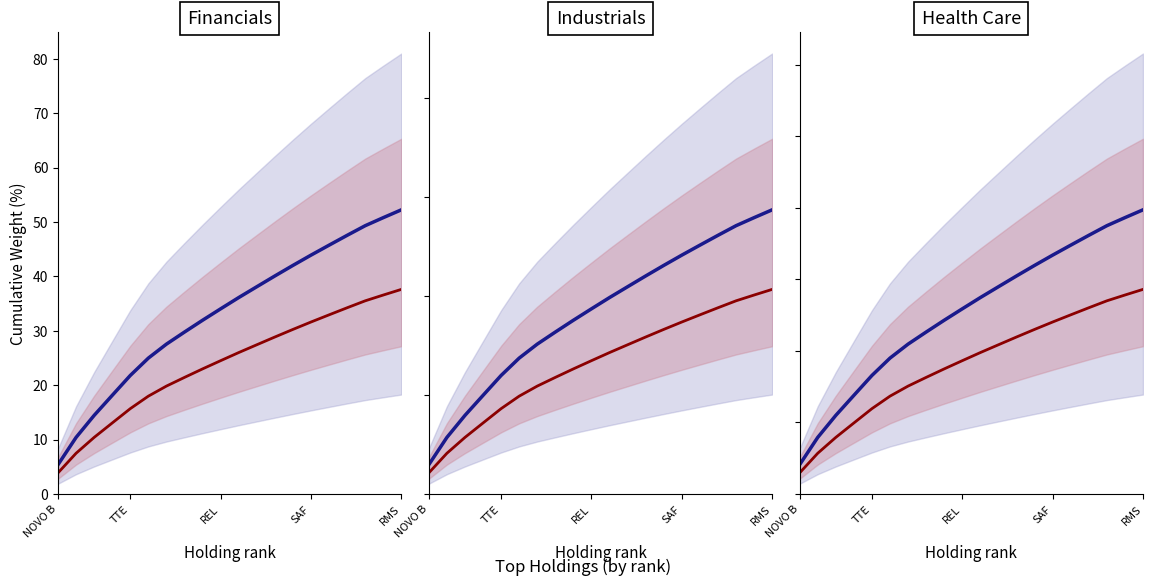

How many lines are shown in the chart?

2